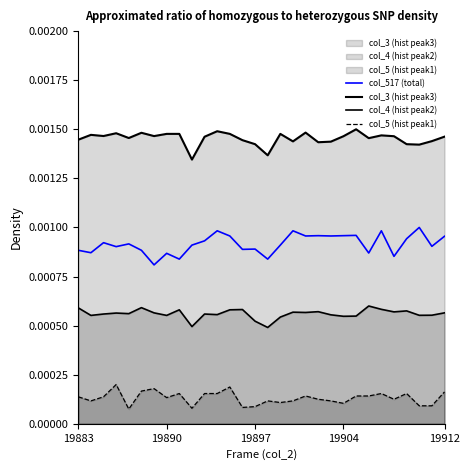

The value of col_5 (hist peak1) at 15 is 0.0. True or false?

True